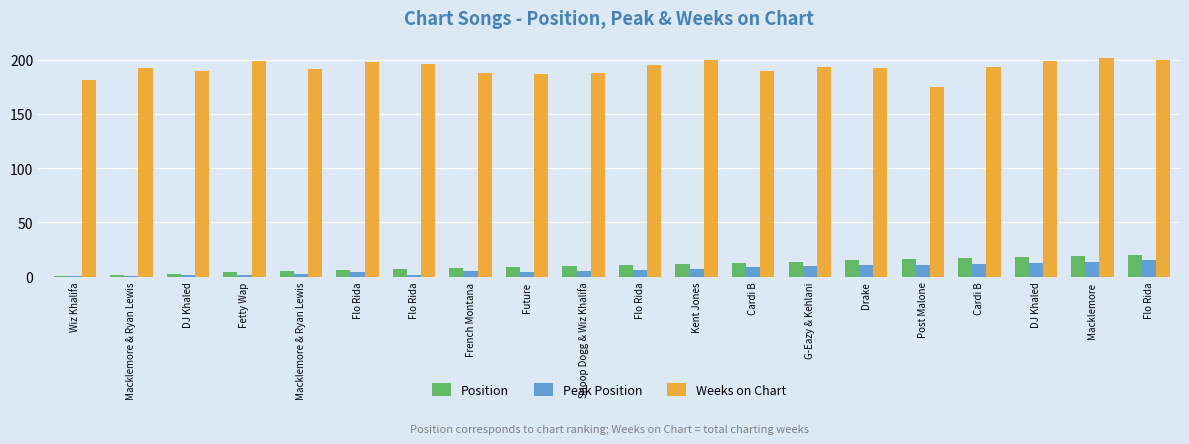

What is the difference between the maximum and minimum values in the Position series?

19